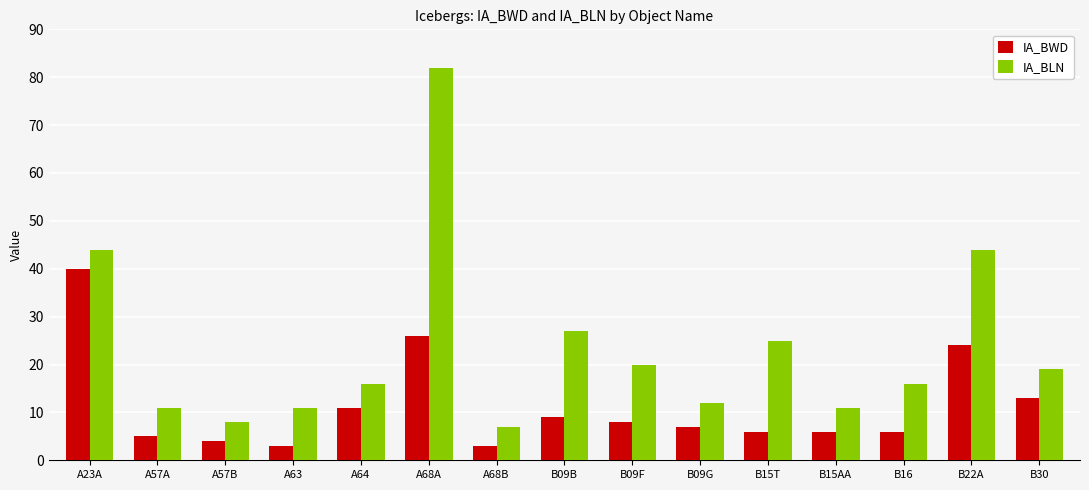

What is the label of the 5th bar from the left?

A64